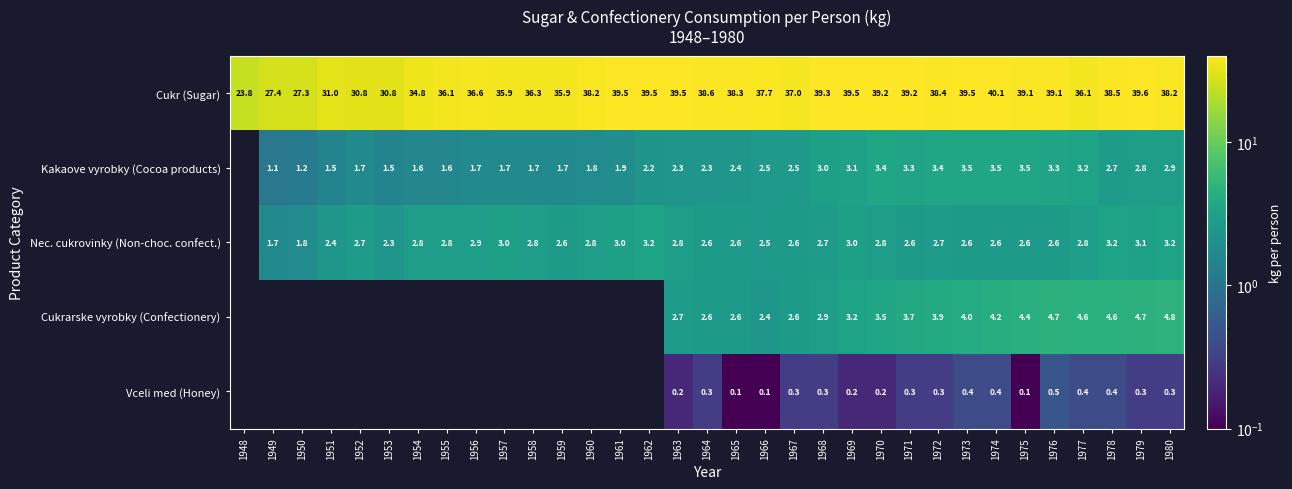

Which series changed the most between 1964 and 1967?

Cukr (Sugar)